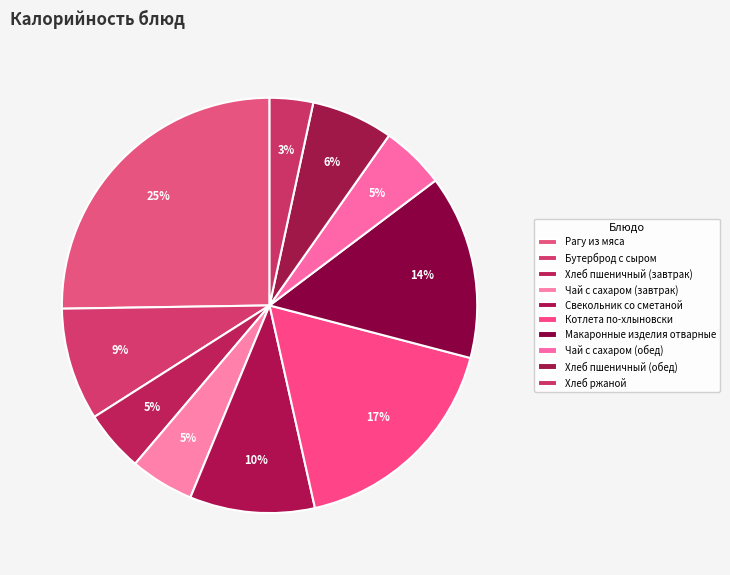

Between Бутерброд с сыром and Хлеб пшеничный (завтрак), which is larger?

Бутерброд с сыром